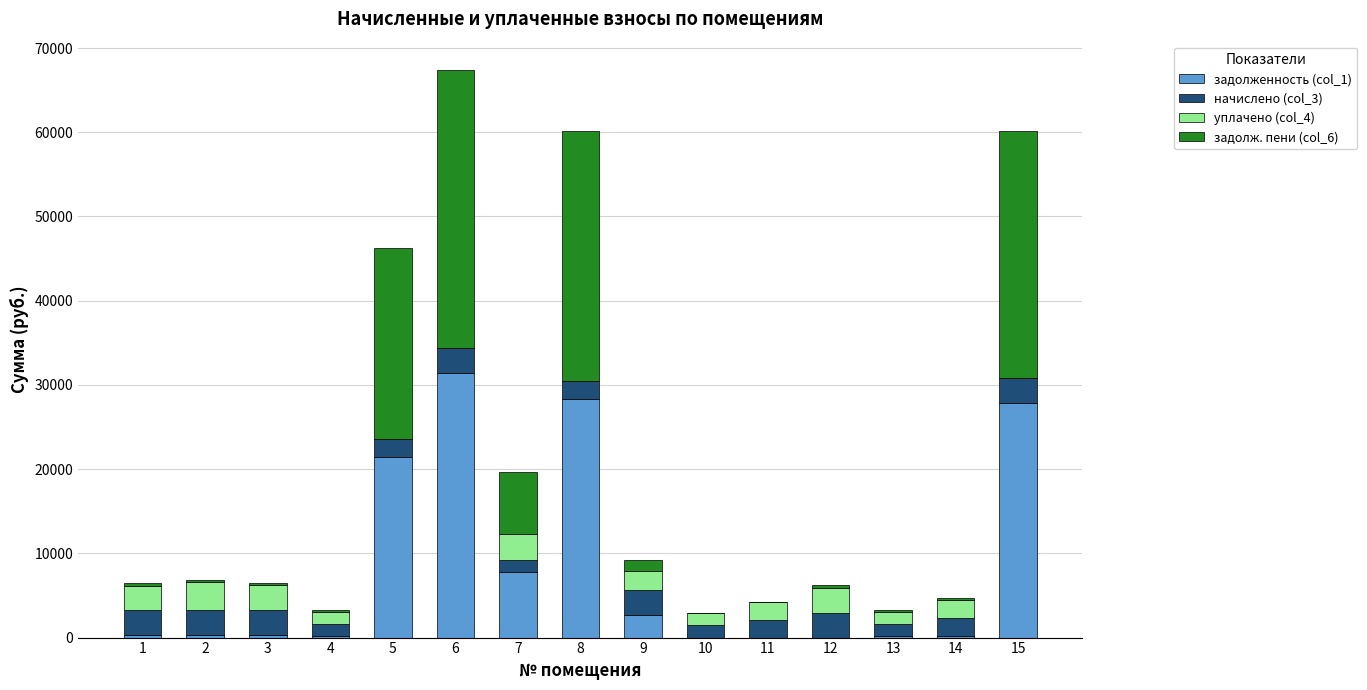

What are all the series names shown in the legend?

задолженность (col_1), начислено (col_3), уплачено (col_4), задолж. пени (col_6)